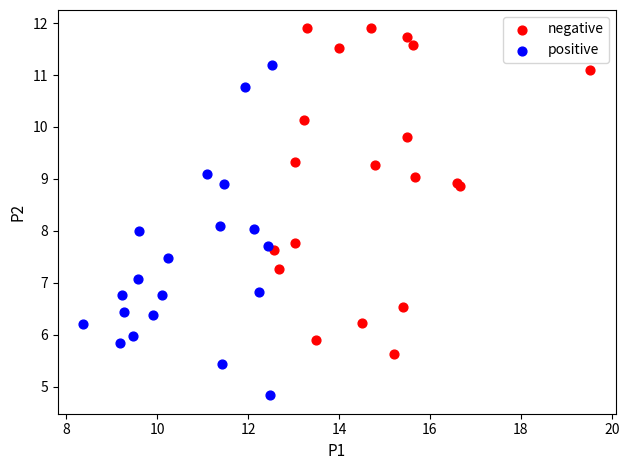

Which series reaches the maximum Y coordinate?

negative